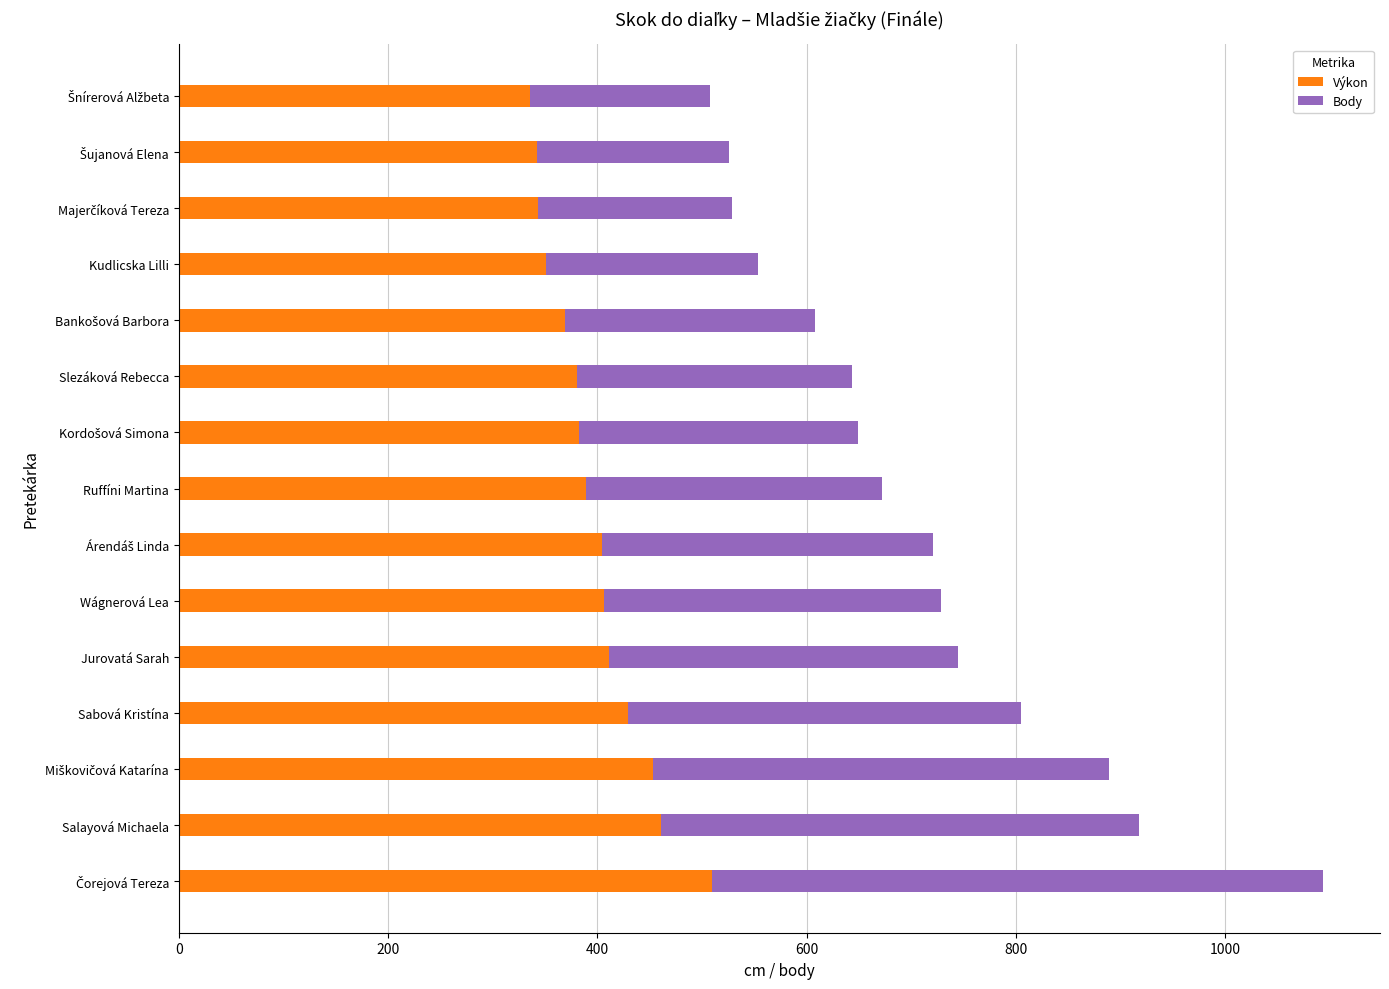

What is the average value of the Výkon series?

398